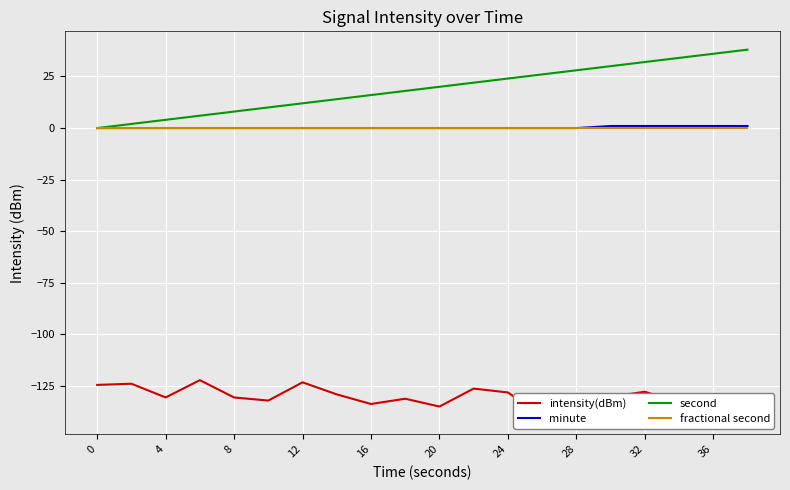

What is the difference between the maximum and minimum values in the second series?

38